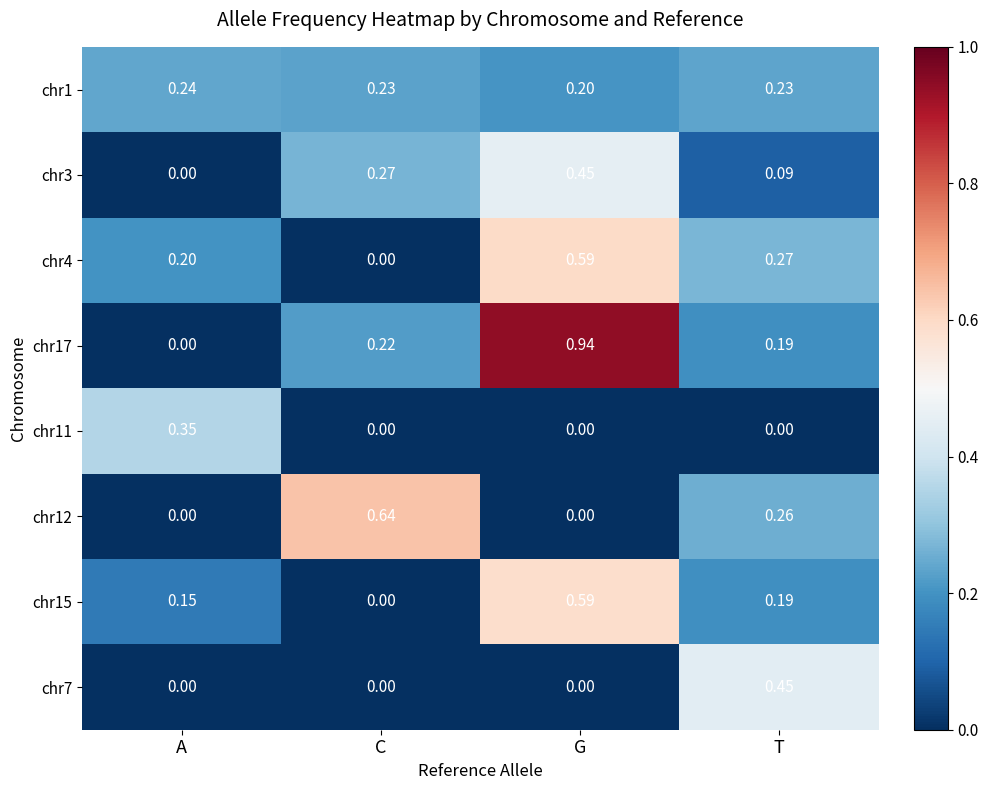

At which category is the sum across all series the highest?

G